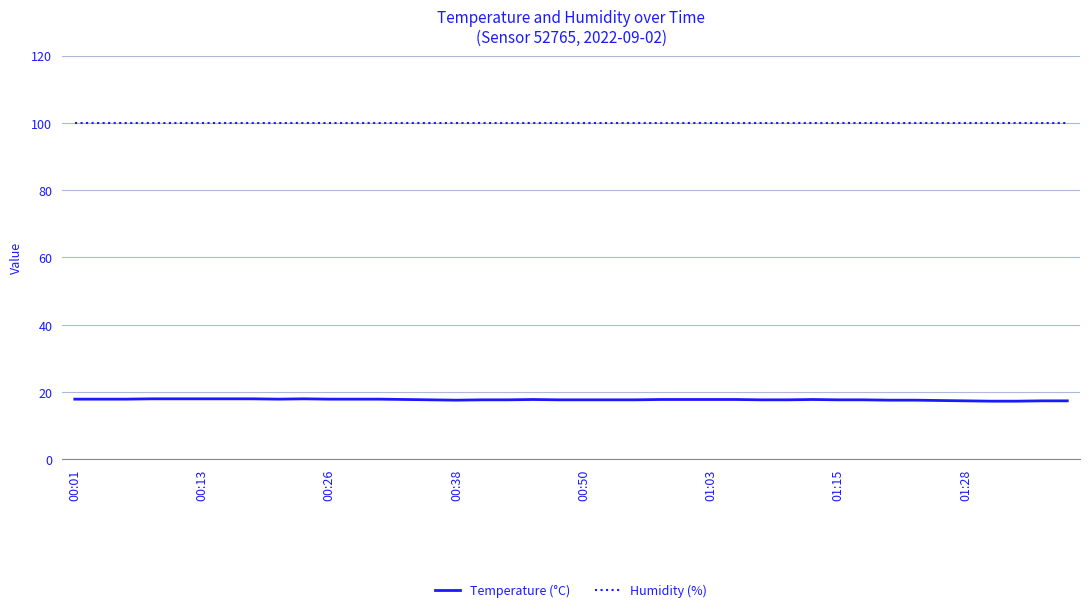

List the series in order of their overall mean, lowest first.

Temperature (°C), Humidity (%)